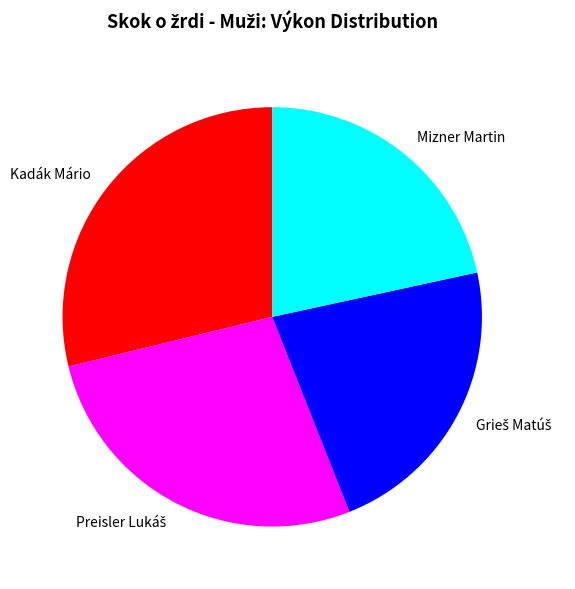

Is there a majority slice in this chart?

No